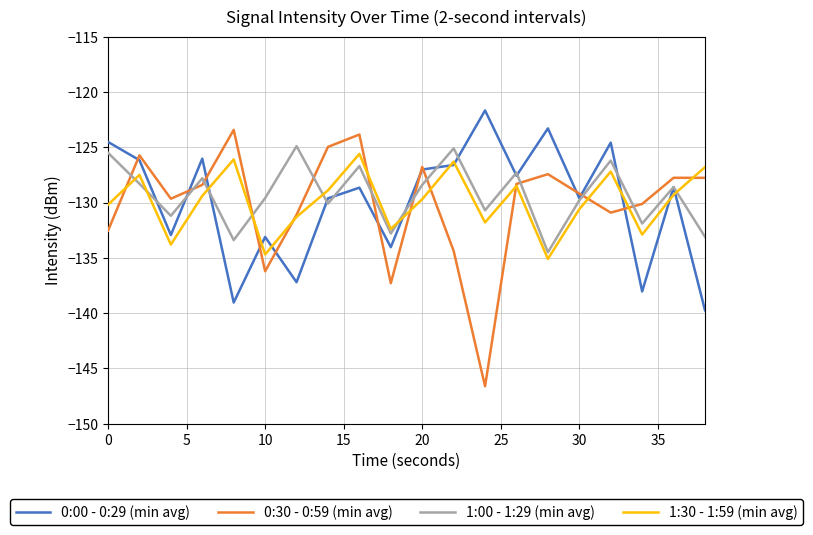

What is the maximum value shown in the chart?

-121.7